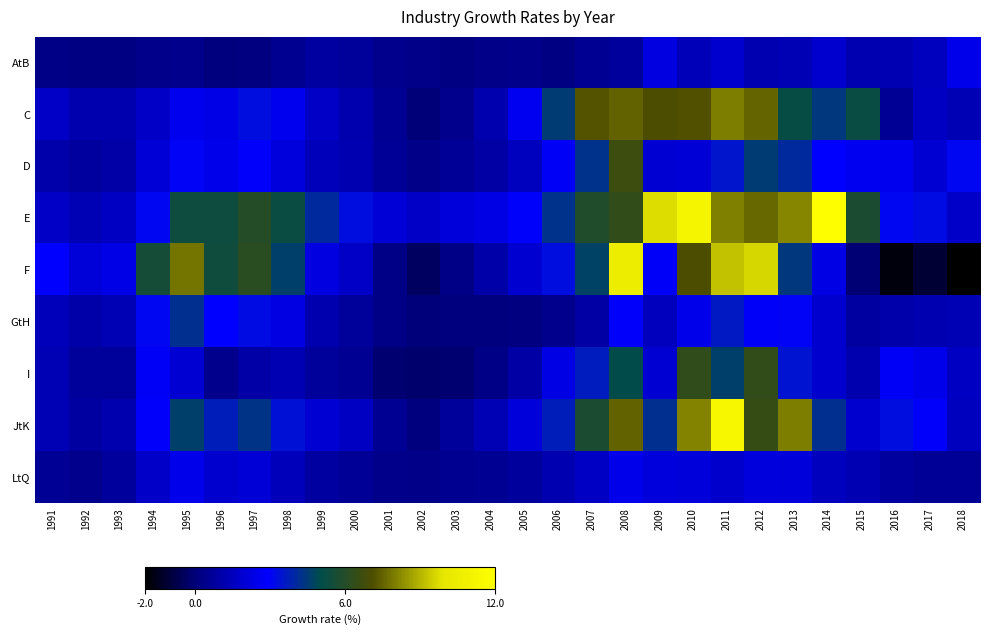

Which series has the widest spread of values?

F